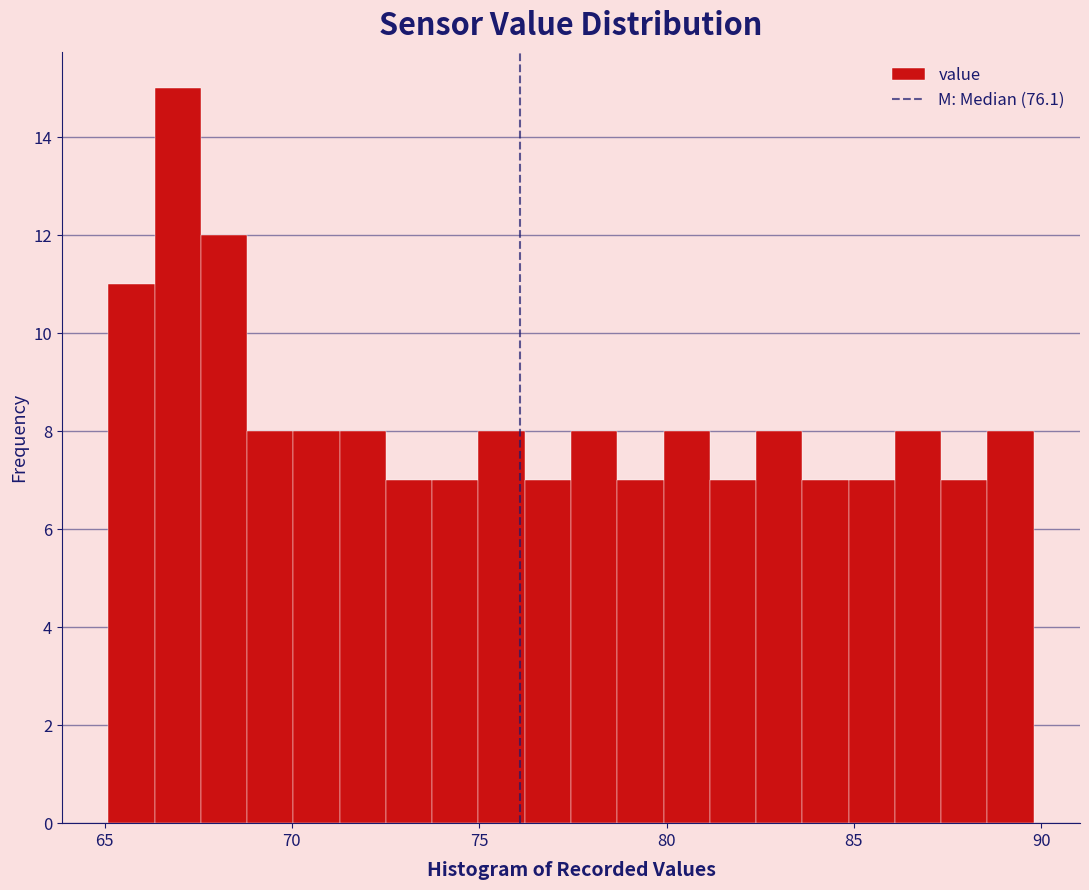

Around what value on the x-axis is the tallest bar? Give the approximate position of its centre, as read against the axis.

67.0